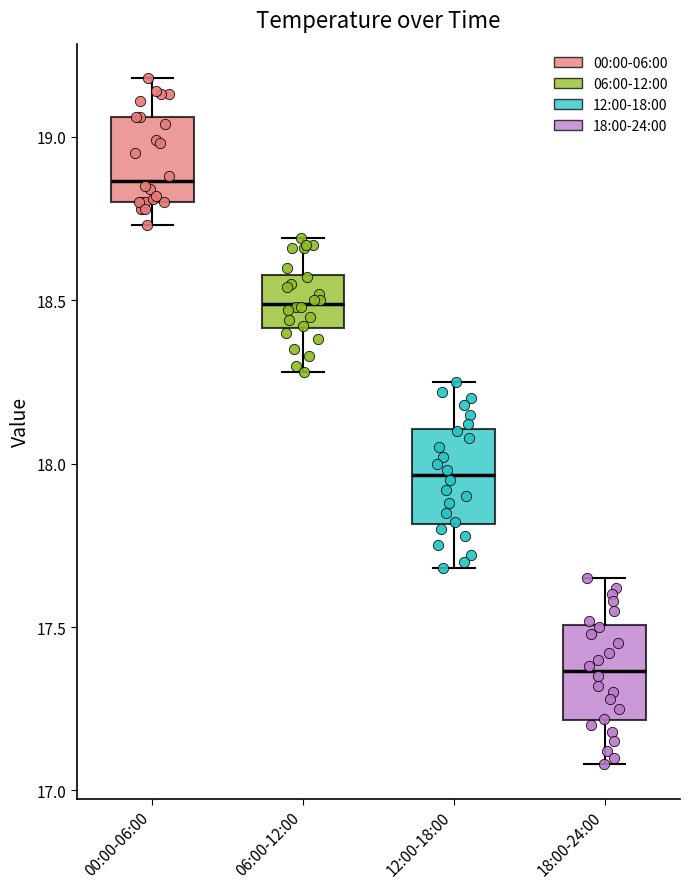

Reading left to right, read every box against the y-axis: the position of its median line, the range the box covers, and the ends of its whiskers. The values are not printed on the chart, so give them approximately, as read against the axis.

00:00-06:00: median 18.85, box 18.80 to 19.05, whiskers 18.75 to 19.20
06:00-12:00: median 18.50, box 18.40 to 18.60, whiskers 18.30 to 18.70
12:00-18:00: median 17.95, box 17.80 to 18.10, whiskers 17.70 to 18.25
18:00-24:00: median 17.35, box 17.20 to 17.50, whiskers 17.10 to 17.65